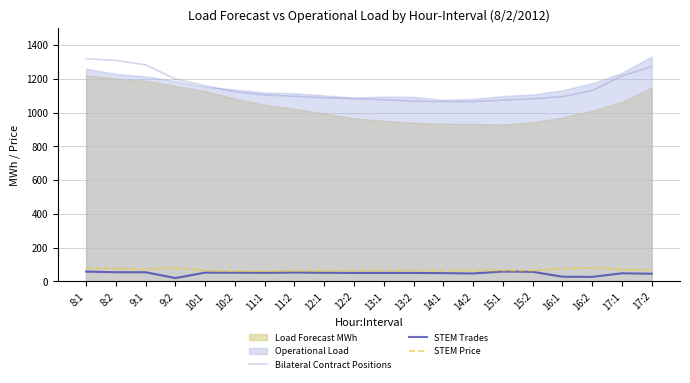

True or false: STEM Trades has a value of 78.4 at 9:1.

False